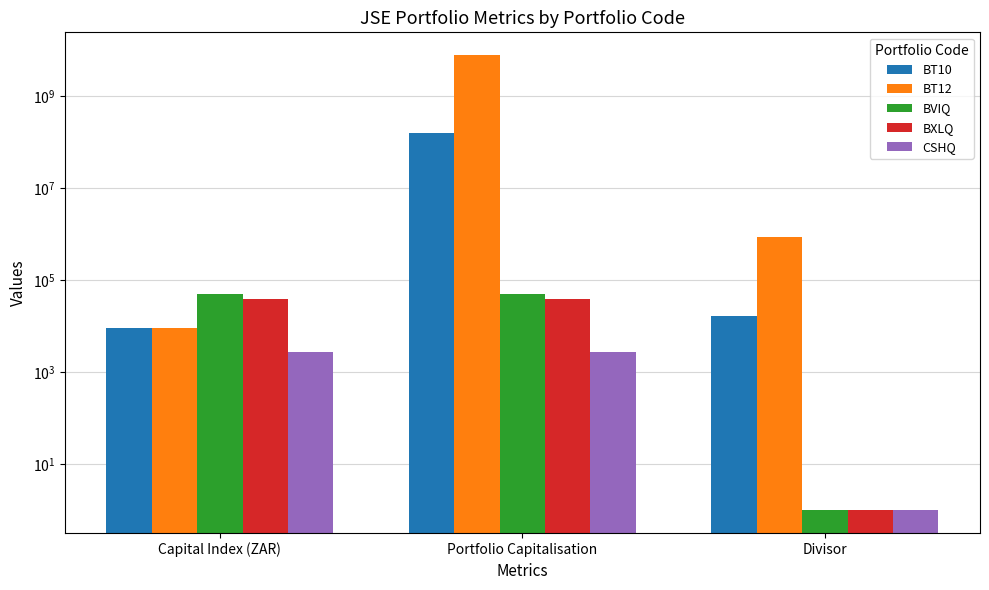

List the series in order of their peak value, lowest first.

CSHQ, BXLQ, BVIQ, BT10, BT12